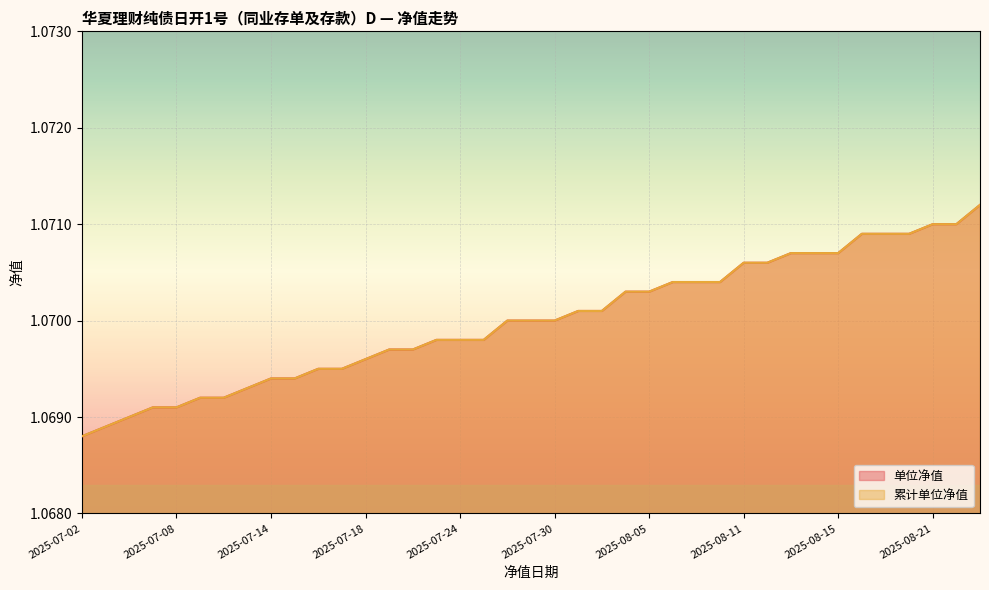

The 单位净值 series shows 0.3 at 2025-07-11. True or false?

False